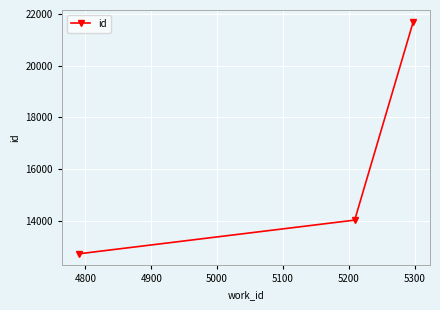

Reading left to right, transcribe all the data shown in this chart.

12712	14018	21711